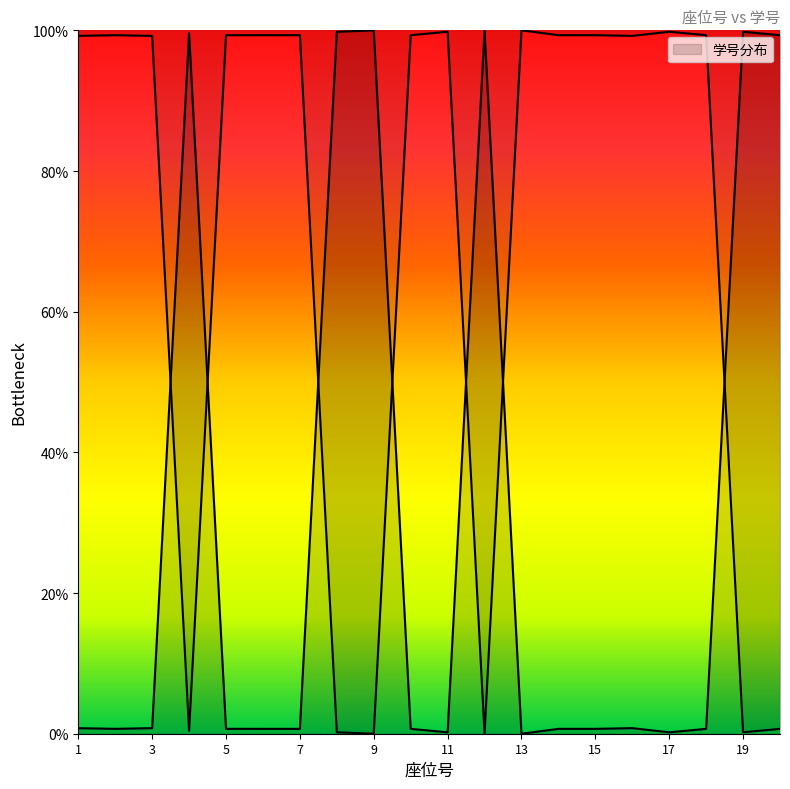

Where is the first local minimum?

2